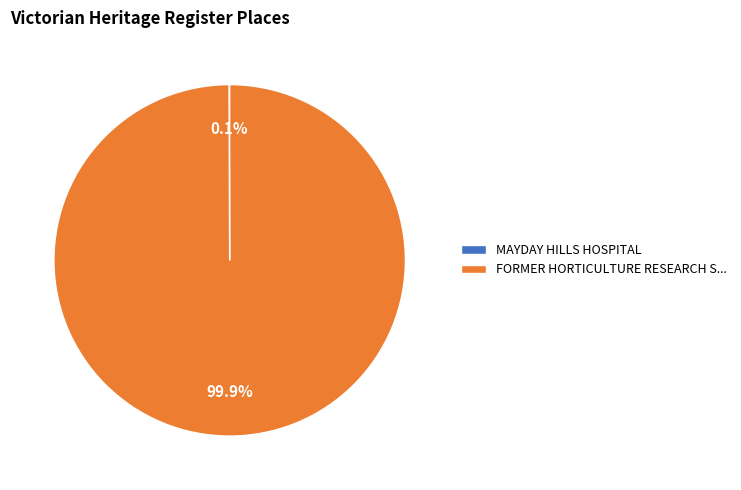

To the nearest percent, what is the difference between the largest and smallest slice percentages?

100%